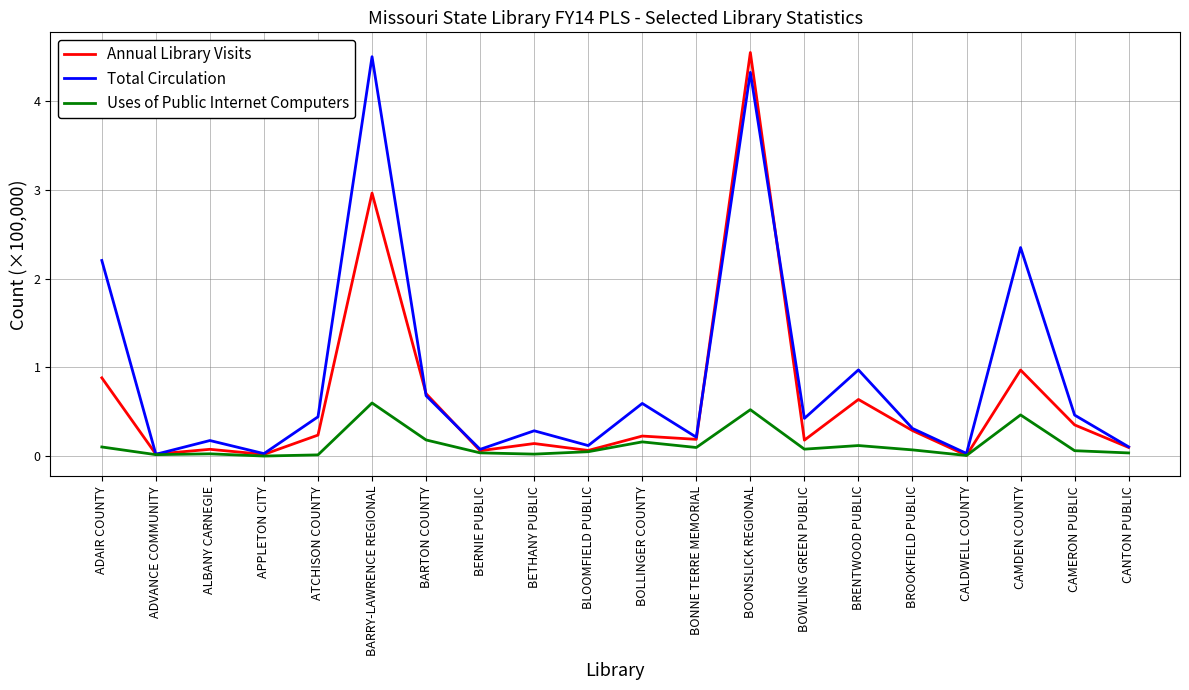

What is the highest value of the Annual Library Visits series?

4.5